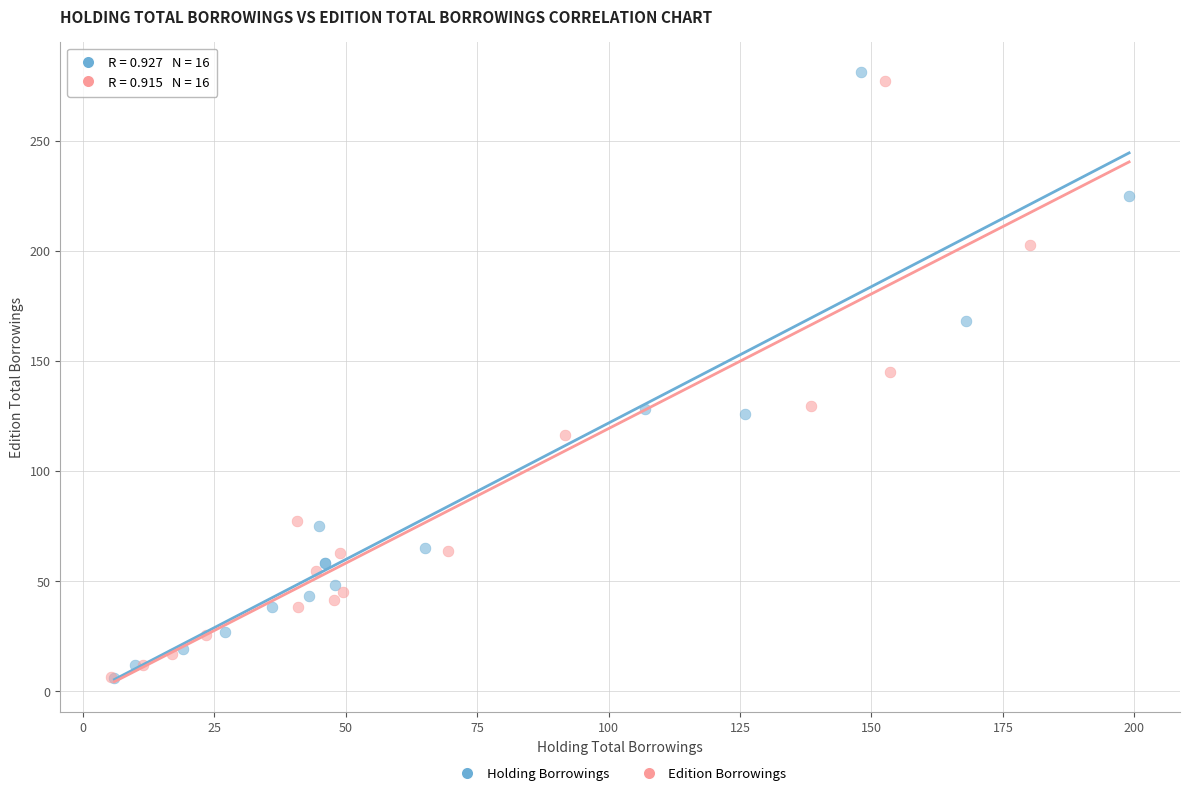

Which series has the widest spread of Y values?

Holding Borrowings